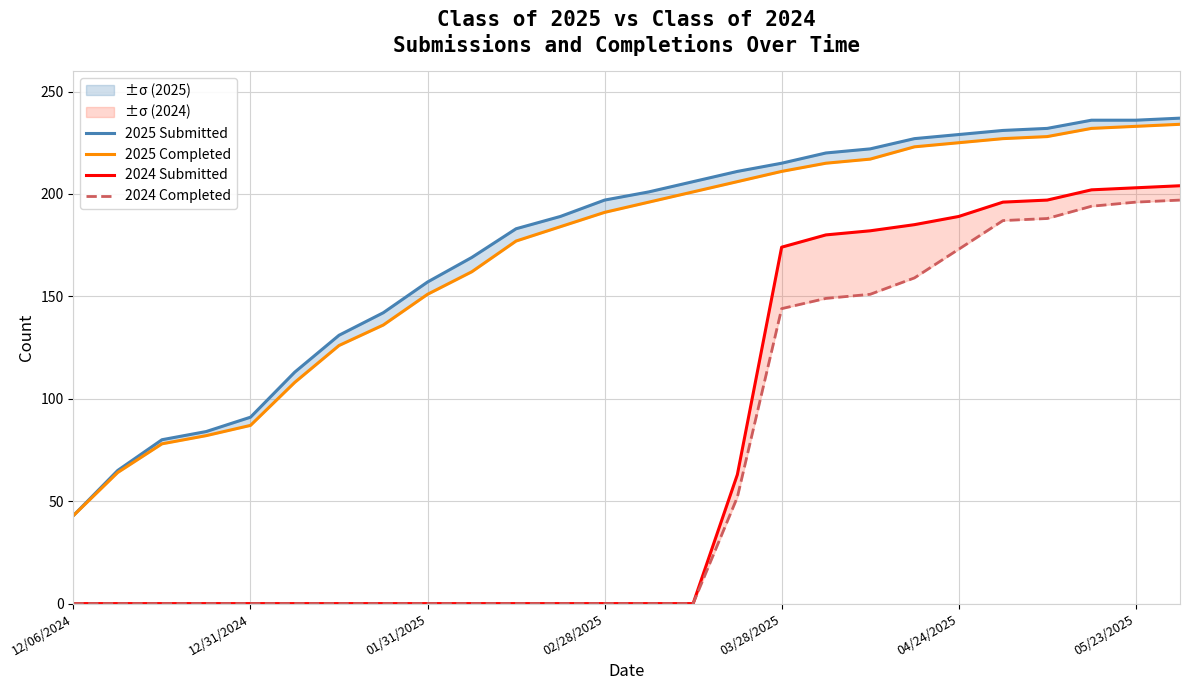

What is the lowest value of the 2025 Submitted series?

43